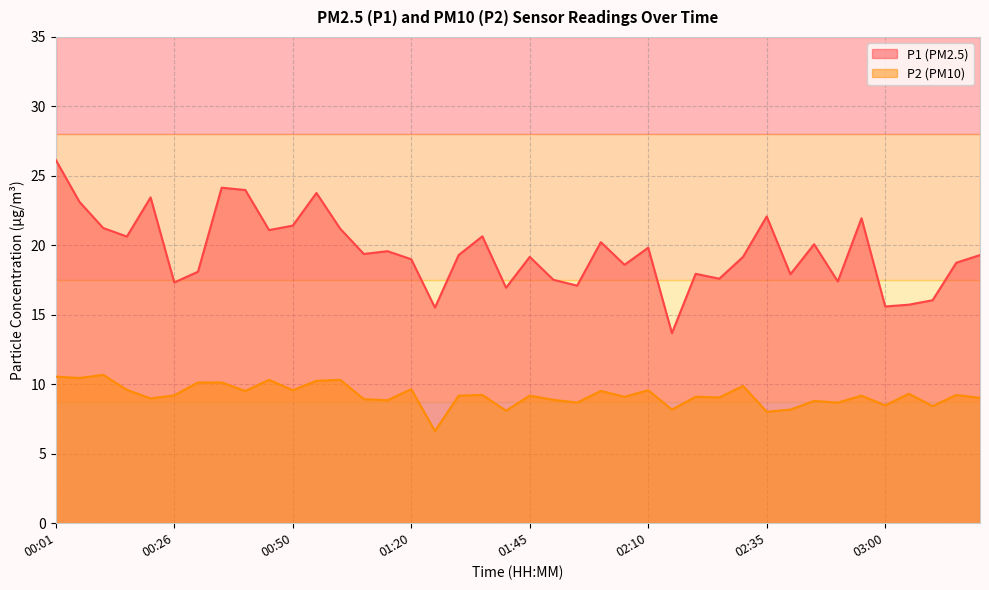

How many interior local valleys does the P1 series have?

13